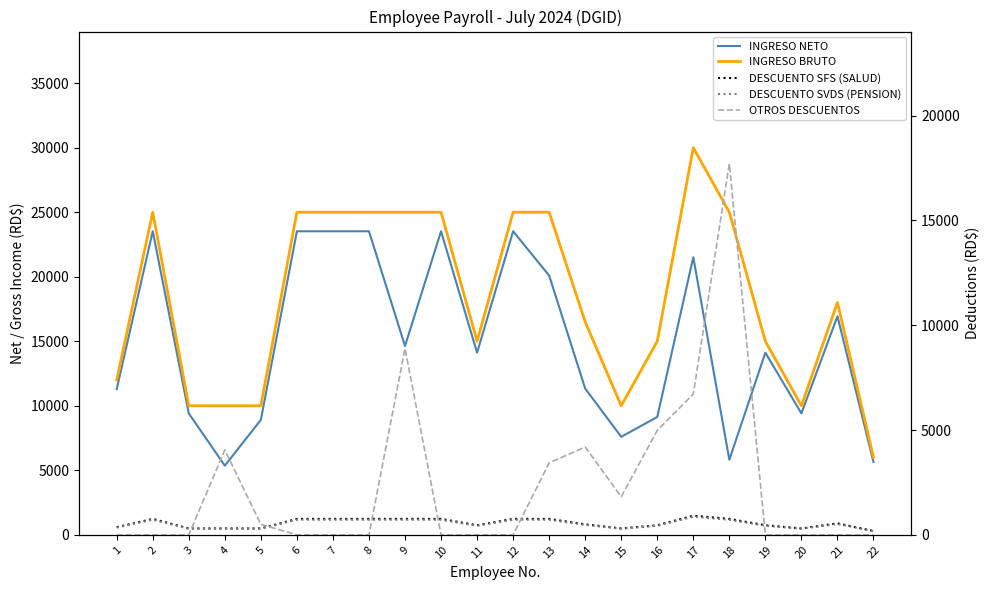

How many lines are shown in the chart?

5